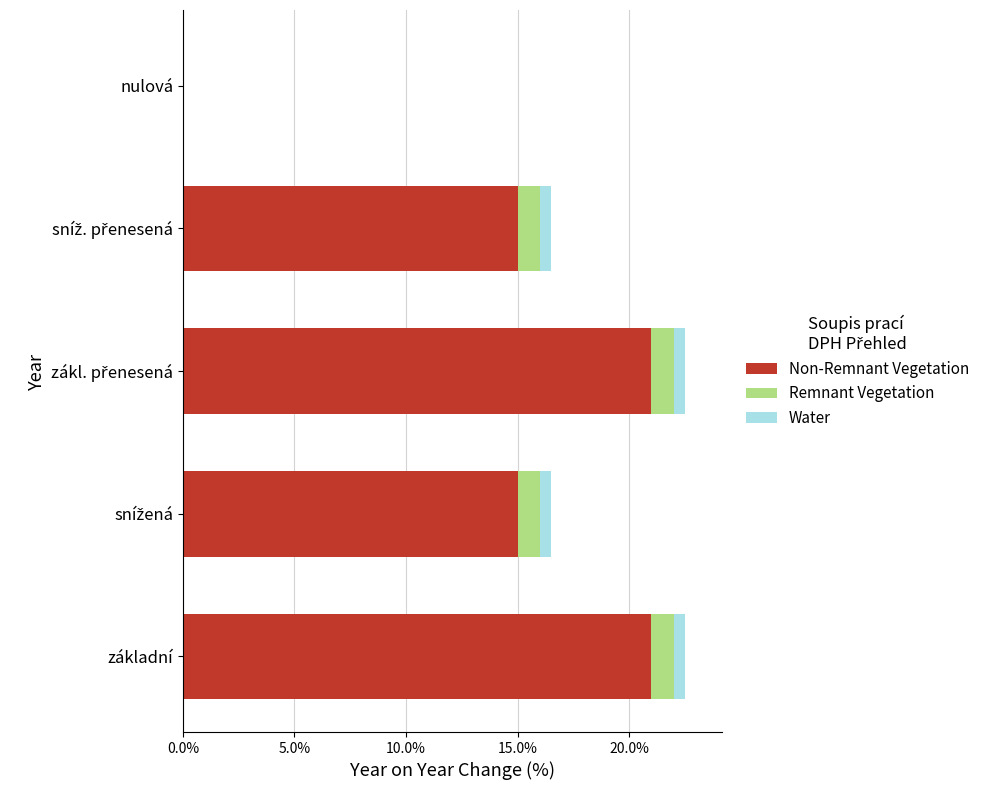

What are all the series names shown in the legend?

Non-Remnant Vegetation, Remnant Vegetation, Water